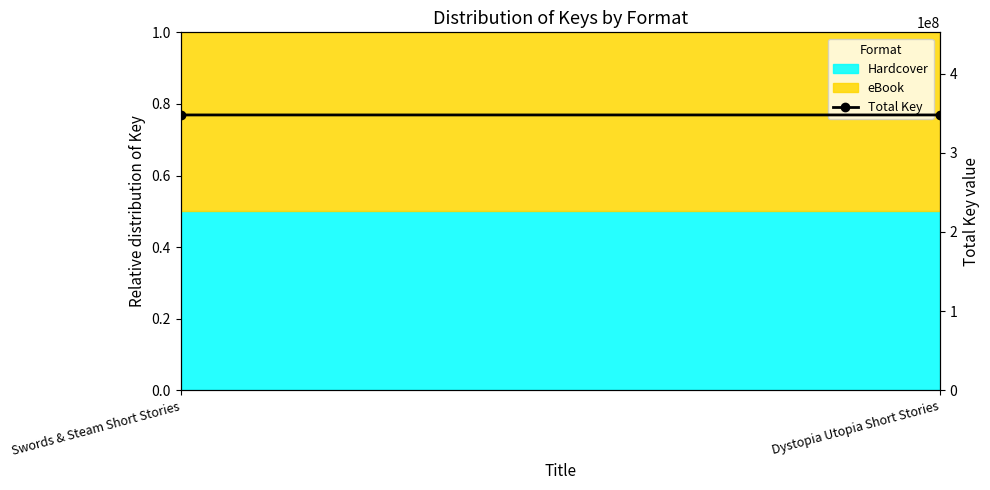

Between Swords & Steam Short Stories and Dystopia Utopia Short Stories, which is larger?

Swords & Steam Short Stories